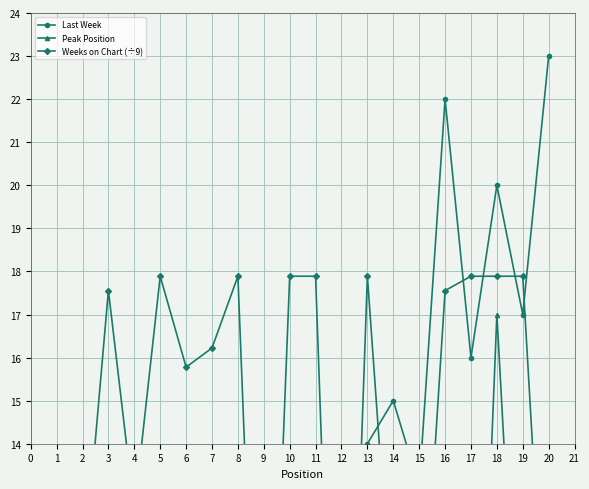

Reading right to left, extract all data points from this chart.

Last Week: 23.0	17.0	20.0	16.0	22.0	13.0	15.0	14.0	8.0	12.0	11.0	10.0	9.0	7.0	6.0	5.0	4.0	3.0	2.0	1.0
Peak Position: 1.0	6.0	17.0	2.0	2.0	13.0	1.0	10.0	6.0	5.0	7.0	5.0	7.0	1.0	1.0	3.0	1.0	1.0	1.0	1.0
Weeks on Chart (÷9): 7.4	17.9	17.9	17.9	17.6	8.1	9.4	17.9	0.8	17.9	17.9	2.6	17.9	16.2	15.8	17.9	12.4	17.6	10.7	2.3